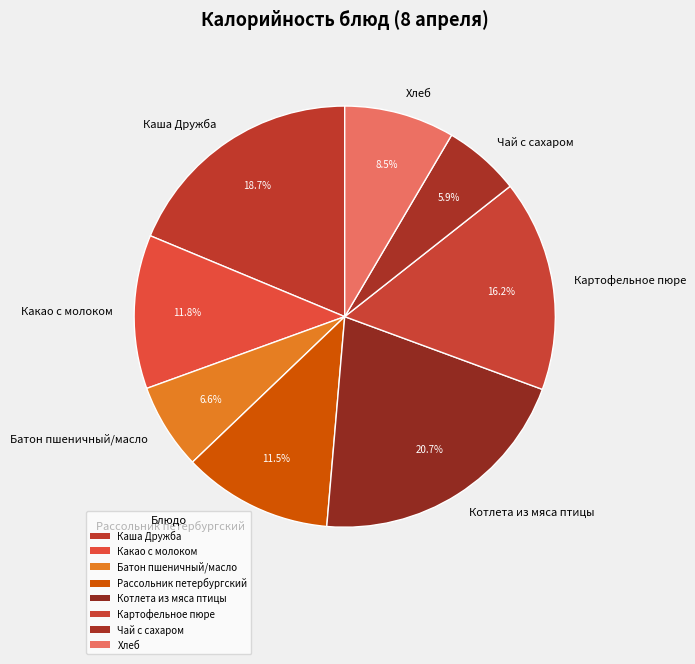

Which category has the biggest portion of the pie?

Котлета из мяса птицы